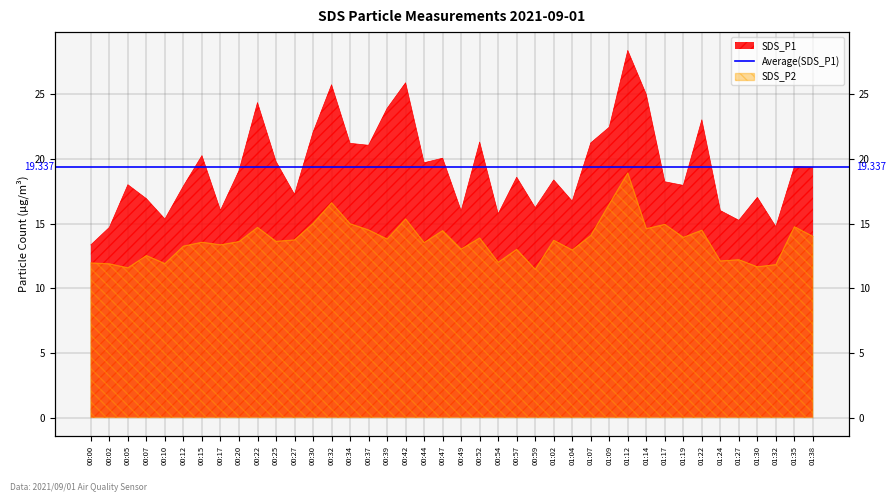

Reading right to left, list all the values displayed in this chart.

SDS_P1: 01:38=19.4	01:35=19.4	01:32=14.8	01:30=17.0	01:27=15.2	01:24=16.0	01:22=23.0	01:19=17.9	01:17=18.2	01:14=25.0	01:12=28.4	01:09=22.4	01:07=21.2	01:04=16.7	01:02=18.4	00:59=16.2	00:57=18.6	00:54=15.8	00:52=21.3	00:49=16.0	00:47=20.1	00:44=19.7	00:42=25.9	00:39=23.9	00:37=21.1	00:34=21.2	00:32=25.7	00:30=22.1	00:27=17.2	00:25=19.8	00:22=24.4	00:20=19.1	00:17=16.0	00:15=20.2	00:12=17.9	00:10=15.3	00:07=16.9	00:05=18.0	00:02=14.7	00:00=13.3
SDS_P2: 01:38=14.0	01:35=14.8	01:32=11.8	01:30=11.7	01:27=12.2	01:24=12.1	01:22=14.5	01:19=13.9	01:17=14.9	01:14=14.6	01:12=18.9	01:09=16.5	01:07=14.1	01:04=12.9	01:02=13.7	00:59=11.4	00:57=13.0	00:54=12.0	00:52=13.9	00:49=13.0	00:47=14.4	00:44=13.5	00:42=15.3	00:39=13.8	00:37=14.5	00:34=15.0	00:32=16.6	00:30=15.0	00:27=13.7	00:25=13.6	00:22=14.7	00:20=13.6	00:17=13.3	00:15=13.6	00:12=13.2	00:10=11.9	00:07=12.5	00:05=11.6	00:02=11.9	00:00=11.9